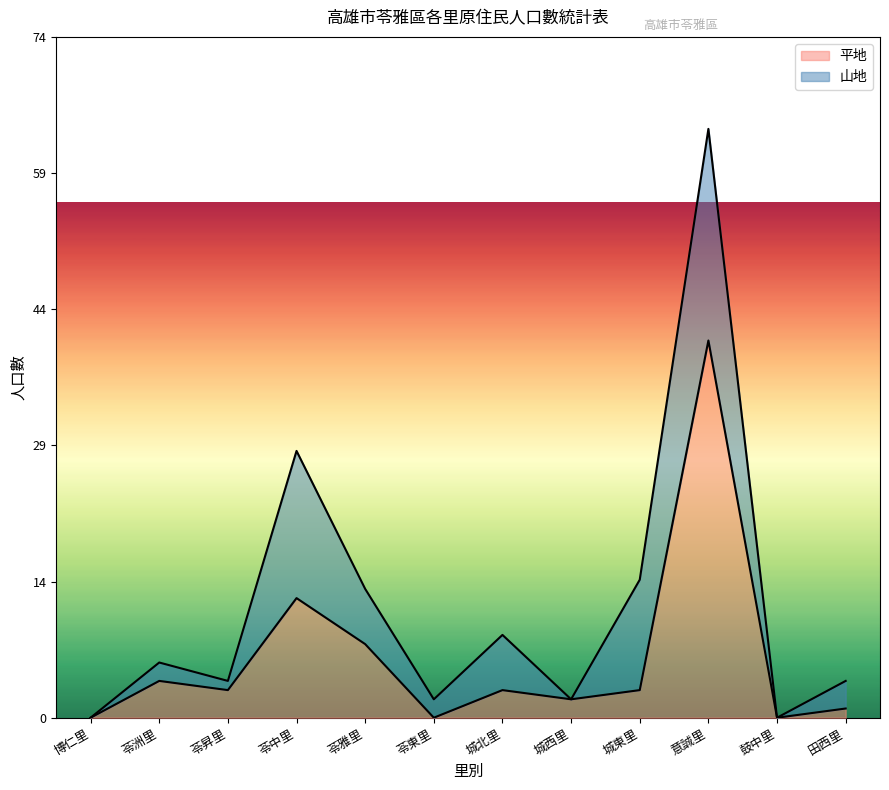

How many points are lower than both their immediate neighbors (excluding endpoints)?

4